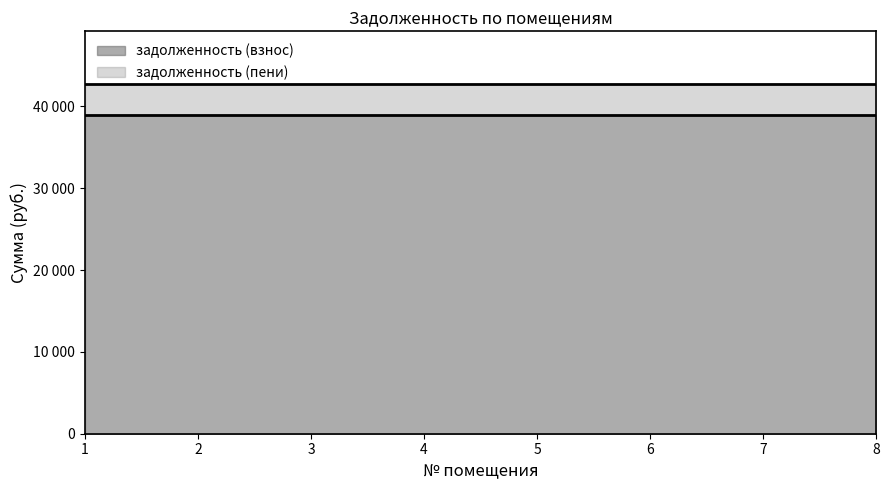

True or false: задолженность (пени) and задолженность (взнос) intersect in this chart.

False